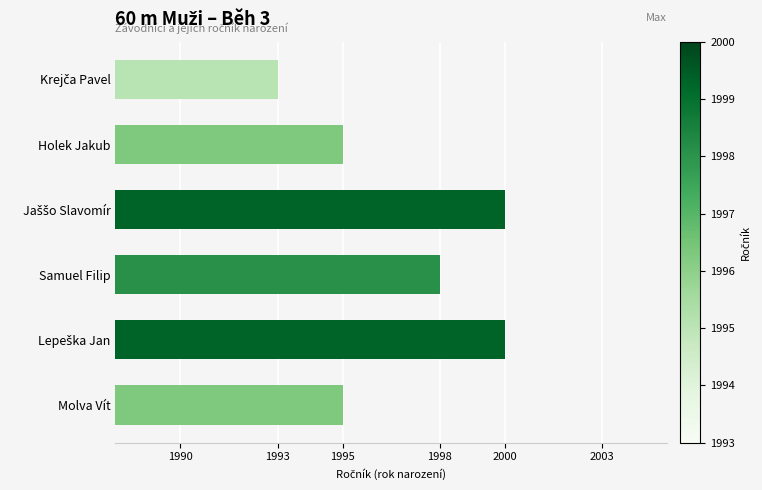

Which has a higher value, Molva Vít or Samuel Filip?

Samuel Filip